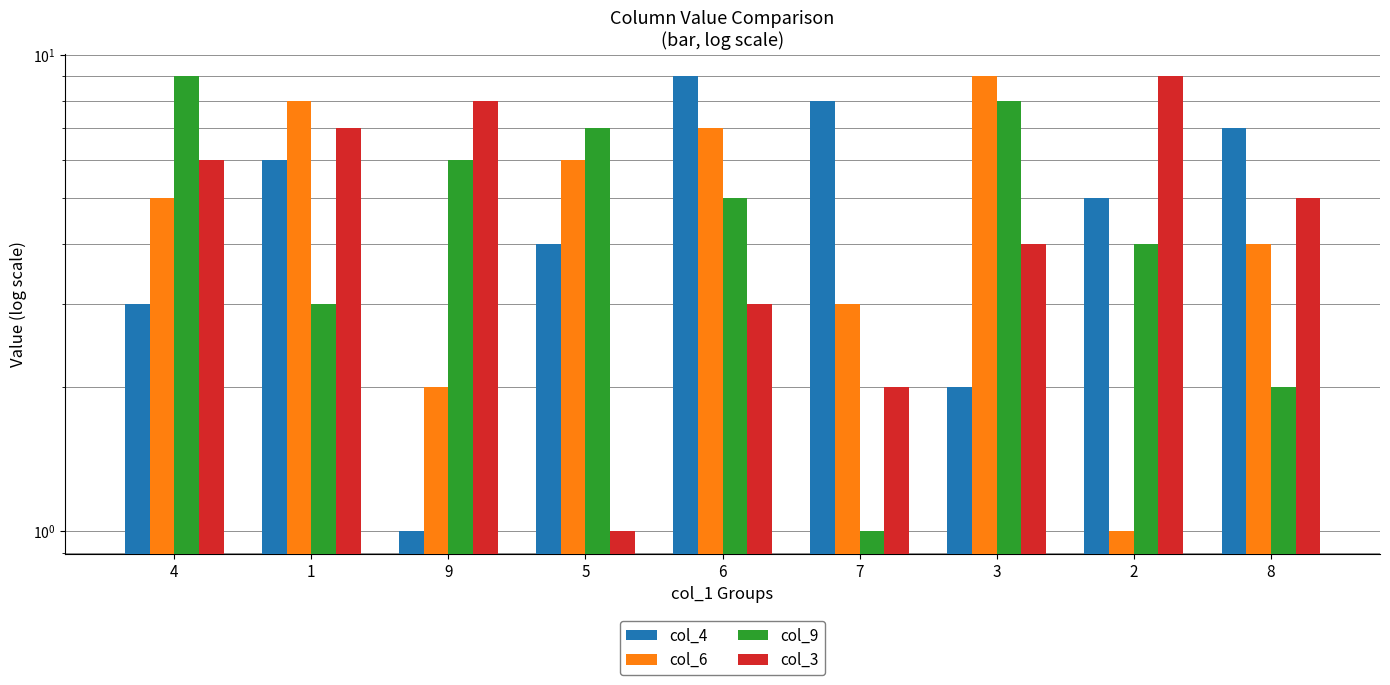

Reading right to left, what are all the values shown in this chart?

col_4: 8=7	2=5	3=2	7=8	6=9	5=4	9=1	1=6	4=3
col_6: 8=4	2=1	3=9	7=3	6=7	5=6	9=2	1=8	4=5
col_9: 8=2	2=4	3=8	7=1	6=5	5=7	9=6	1=3	4=9
col_3: 8=5	2=9	3=4	7=2	6=3	5=1	9=8	1=7	4=6